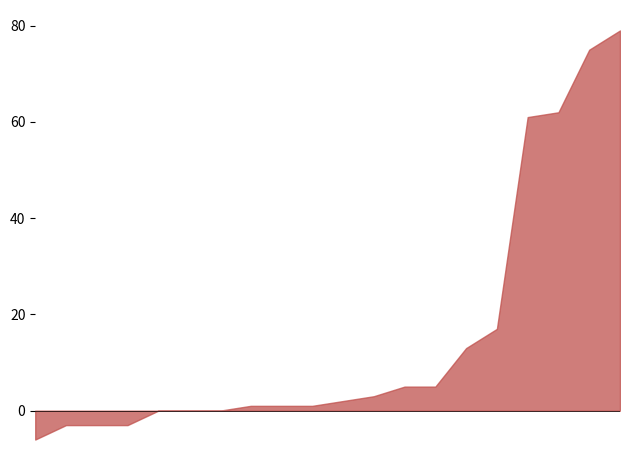

The value of Ordentliche Einbürgerungen at Übrige Europa is 31. True or false?

True